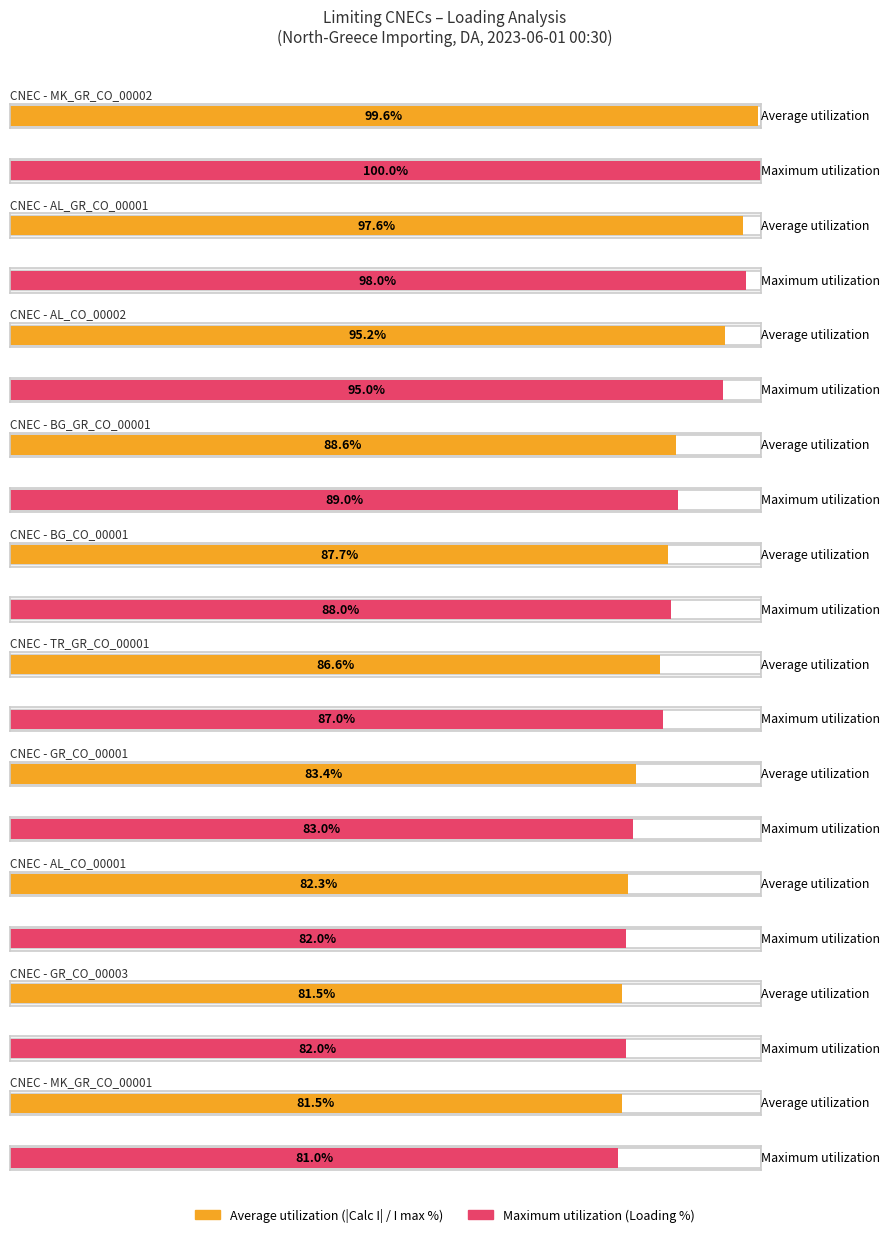

What position from the left is MK_GR_CO_00002?

1